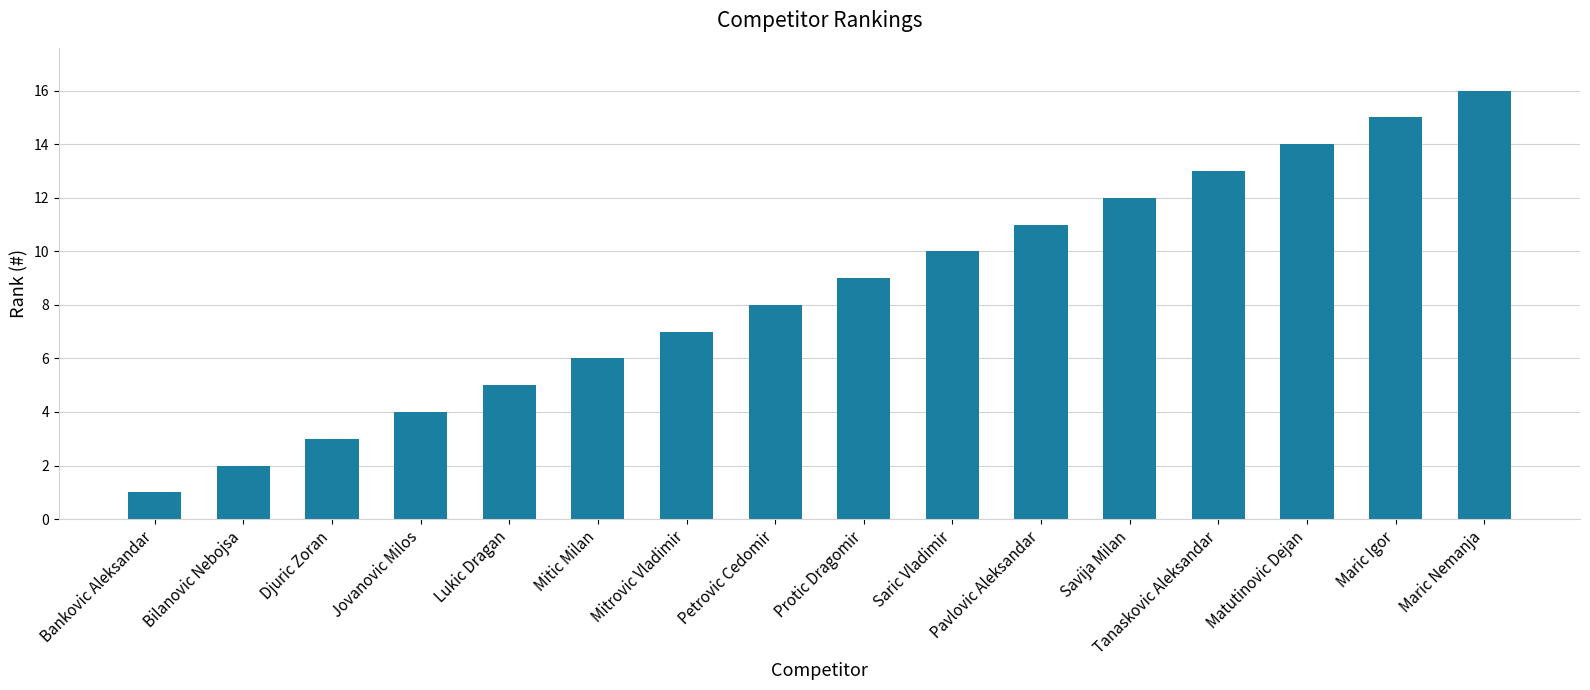

List the labels in order of value, largest first.

Maric Nemanja, Maric Igor, Matutinovic Dejan, Tanaskovic Aleksandar, Savija Milan, Pavlovic Aleksandar, Saric Vladimir, Protic Dragomir, Petrovic Cedomir, Mitrovic Vladimir, Mitic Milan, Lukic Dragan, Jovanovic Milos, Djuric Zoran, Bilanovic Nebojsa, Bankovic Aleksandar